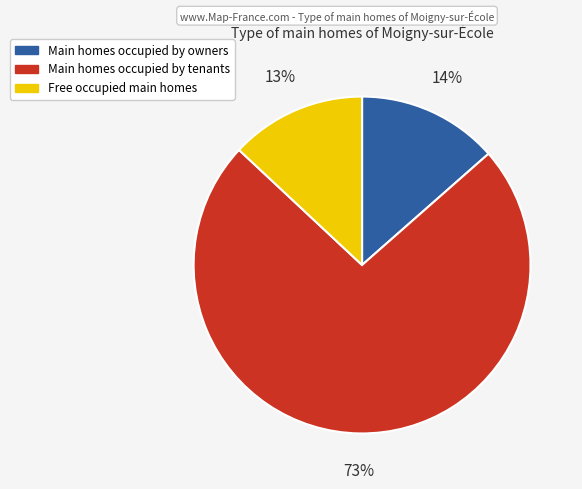

Does any single category account for the majority?

Yes